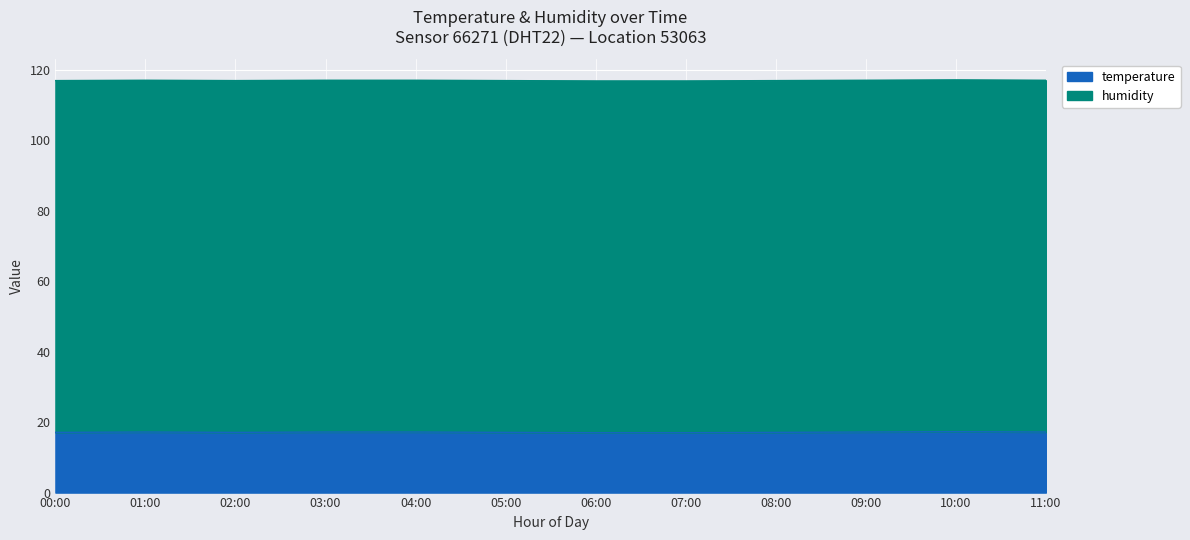

Reading left to right, extract all data points from this chart.

temperature: 17.1	17.2	17.1	17.0	16.9	16.8	16.9	17.0	17.2	17.5	17.8	18.0
humidity: 99.9	99.9	99.9	99.9	99.8	99.8	99.8	99.9	99.9	99.9	99.9	99.9